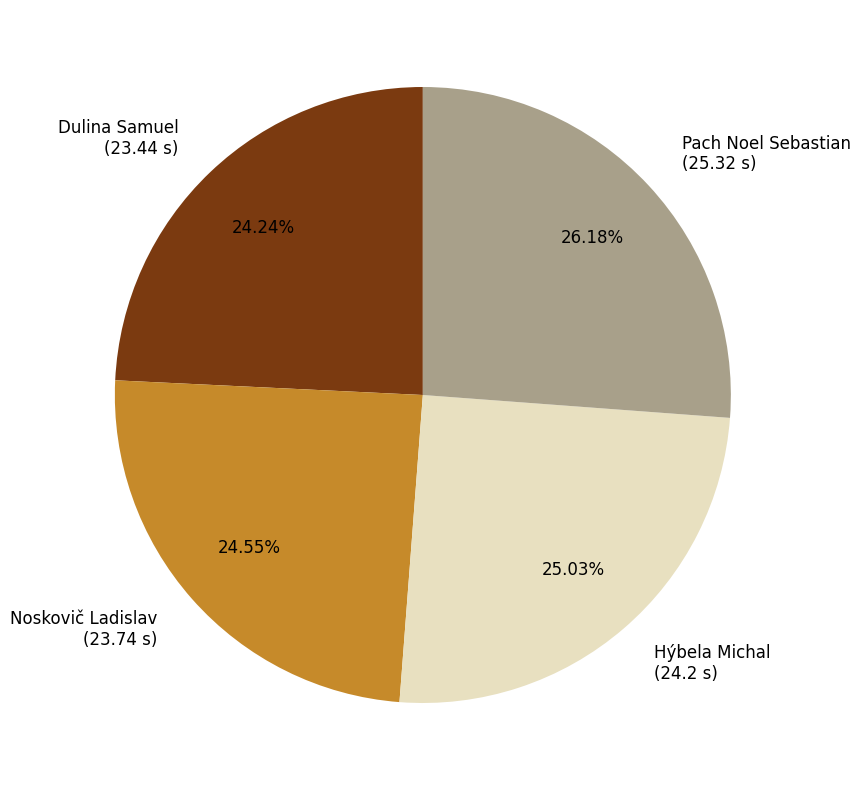

Combined, do Dulina Samuel and Noskovič Ladislav account for over 50%?

No